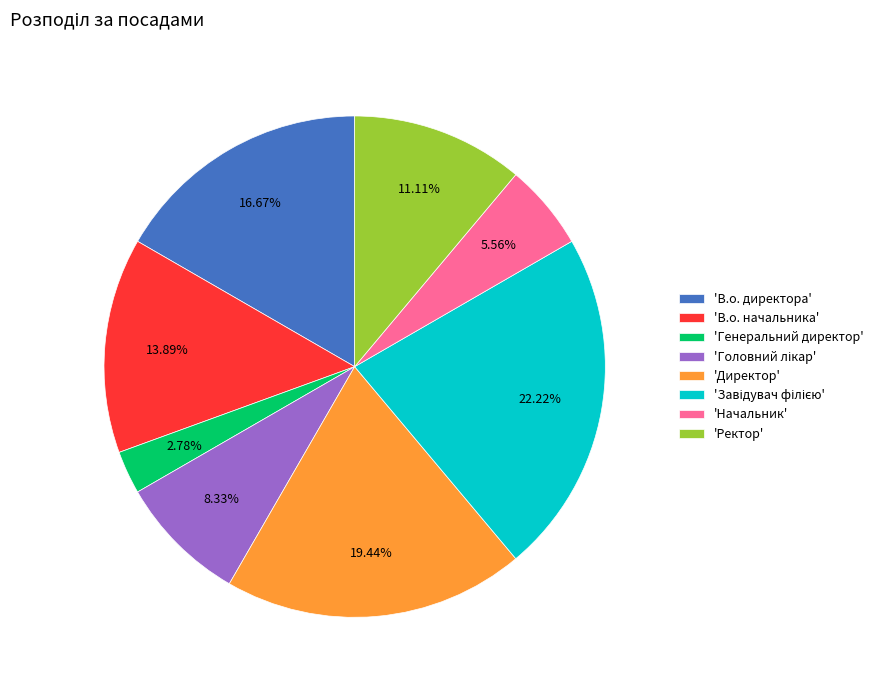

Between 'Генеральний директор' and 'В.о. директора', which is larger?

'В.о. директора'